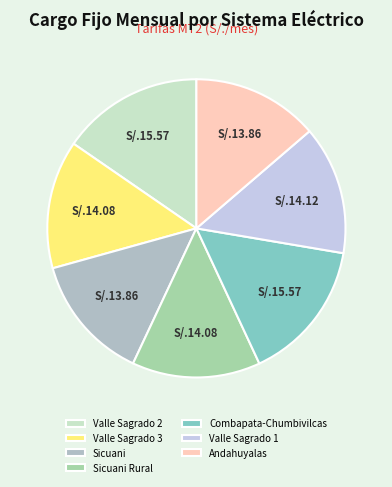

Count the number of slices in the pie.

7